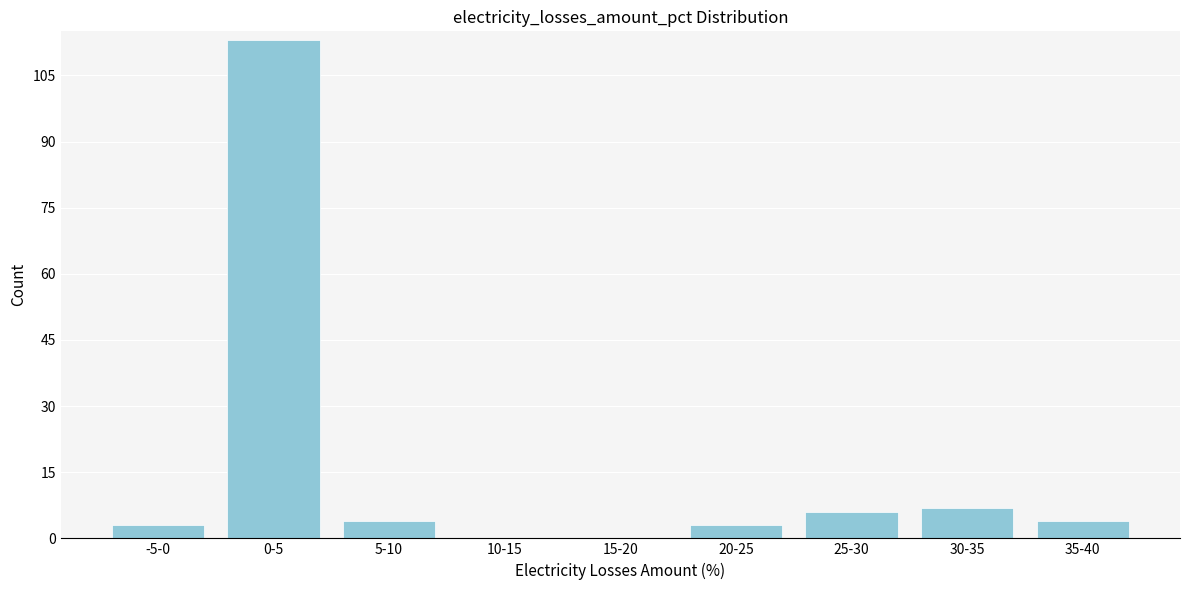

Reading right to left, extract all data points from this chart.

35-40=4	30-35=7	25-30=6	20-25=3	15-20=0	10-15=0	5-10=4	0-5=113	-5-0=3